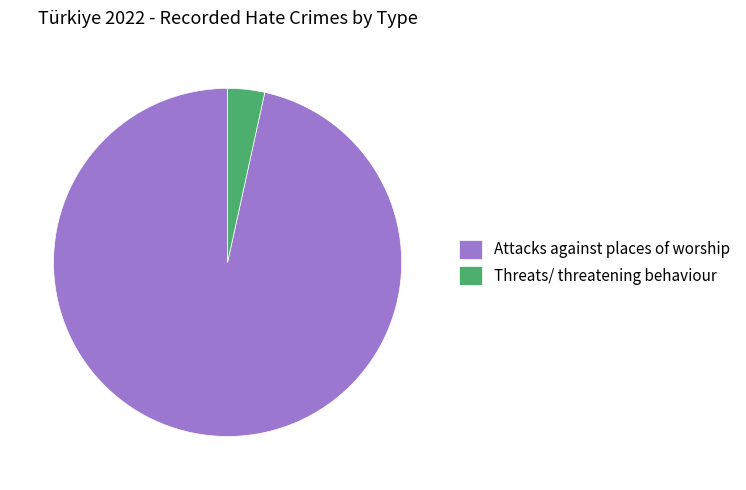

Rank the categories by value from highest to lowest.

Attacks against places of worship, Threats/ threatening behaviour